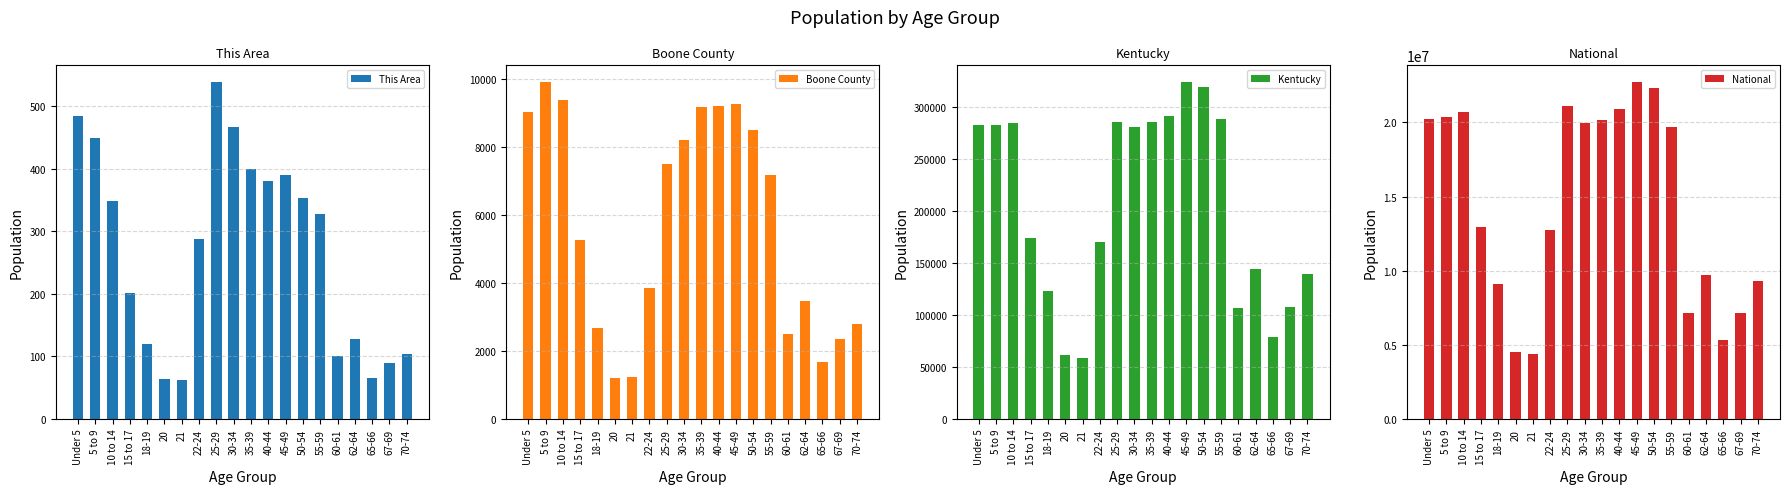

Reading left to right, extract all data points from this chart.

This Area: 484	449	348	202	120	64	63	287	538	467	400	380	389	353	327	100	128	66	89	104
Boone County: 9019	9906	9392	5262	2665	1197	1223	3861	7488	8215	9164	9194	9270	8509	7177	2500	3456	1680	2338	2788
Kentucky: 282367	282888	284154	173962	122833	61268	58657	170043	285296	280920	285411	291251	323642	319455	288027	106469	144497	78497	107167	139650
National: 20201362	20348657	20677194	12954254	9086089	4519129	4354294	12712576	21101849	19962099	20179642	20890964	22708591	22298125	19664805	7113727	9704197	5319902	7115361	9278166